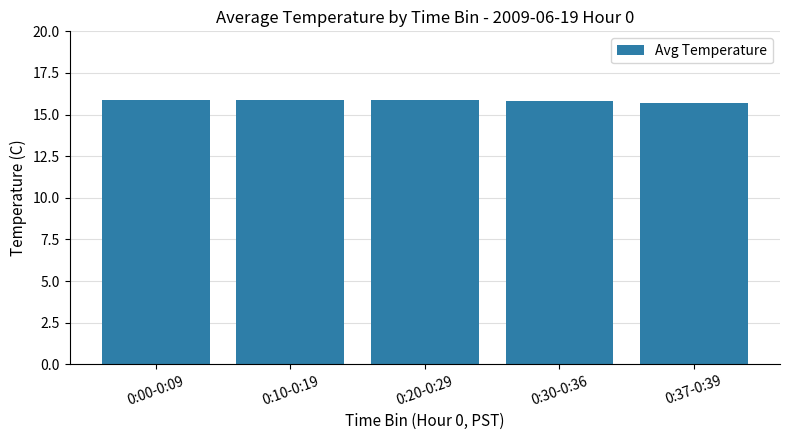

What is the greatest value displayed?

15.9